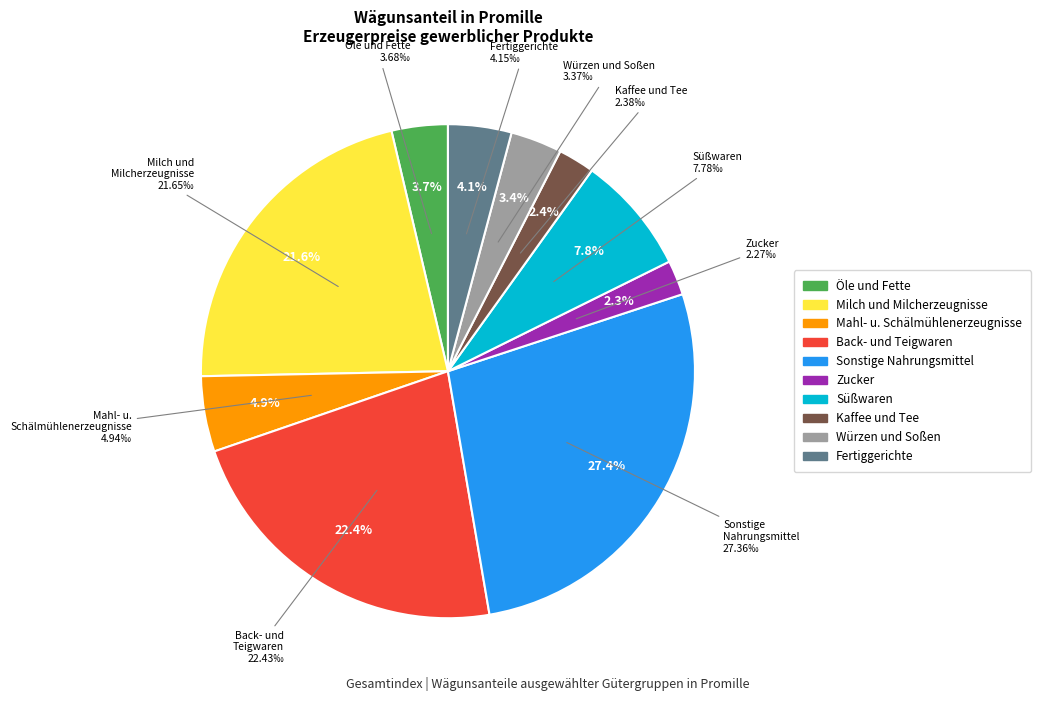

Is there a majority slice in this chart?

No